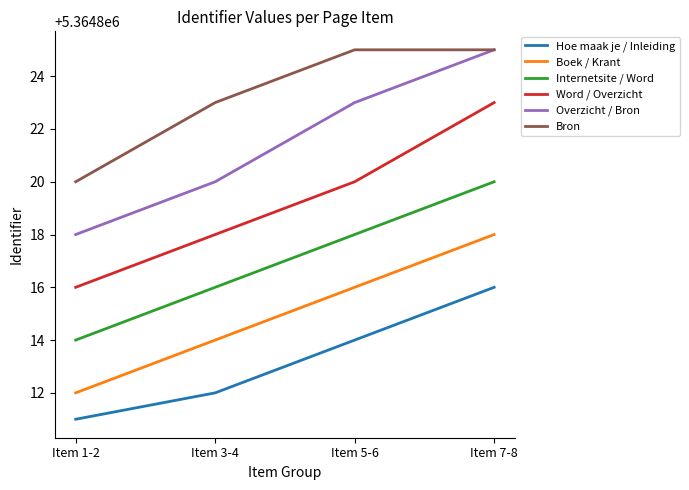

What position from the left is Item 3-4?

2